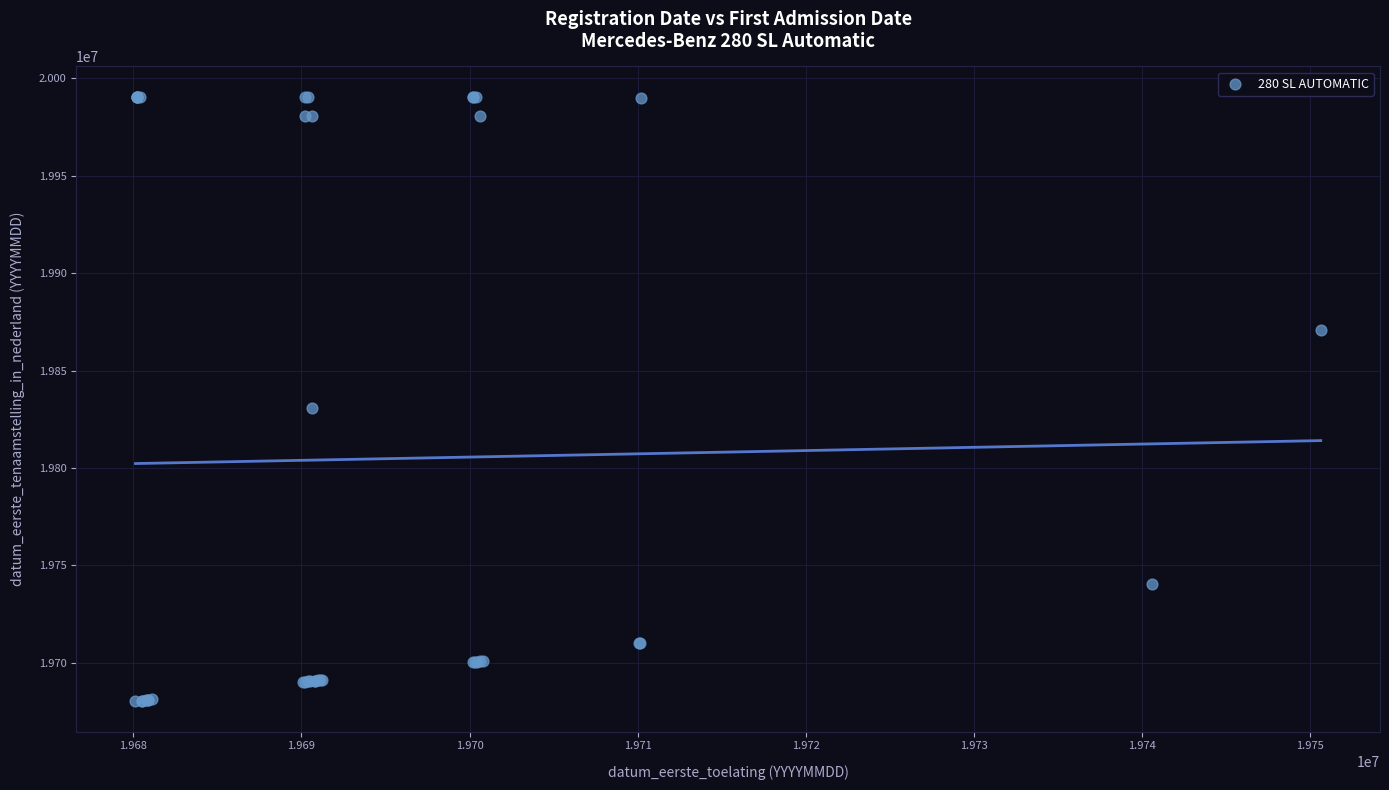

What Y value in the scatter plot is closest to 19835377?

19830614